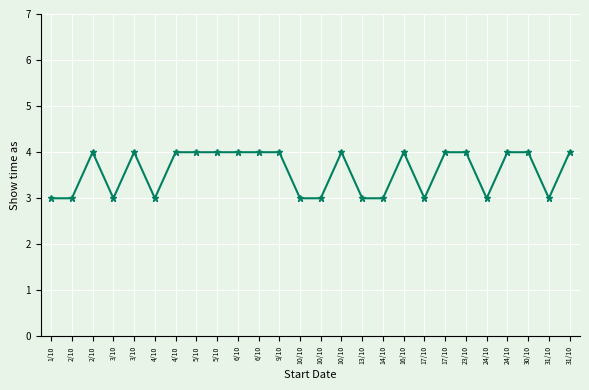

How many data points are less than 4?

11